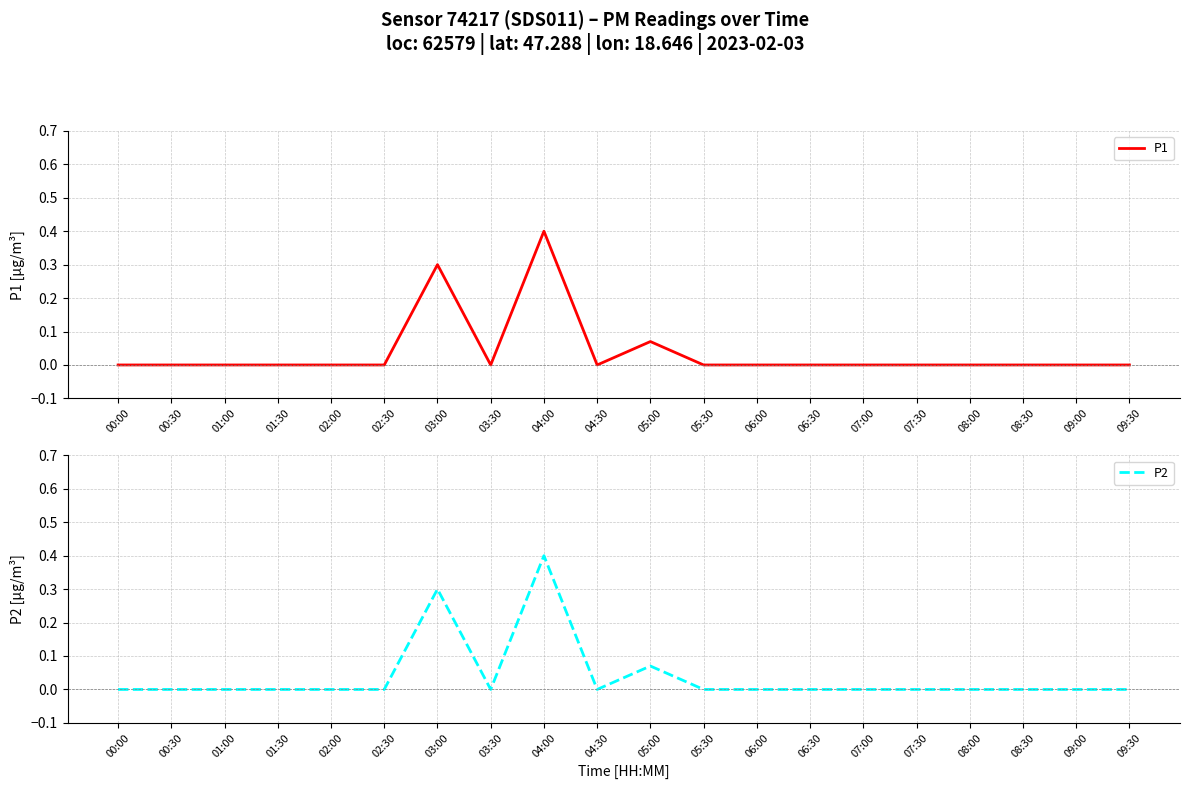

The P1 series shows 0.2 at 07:00. True or false?

False